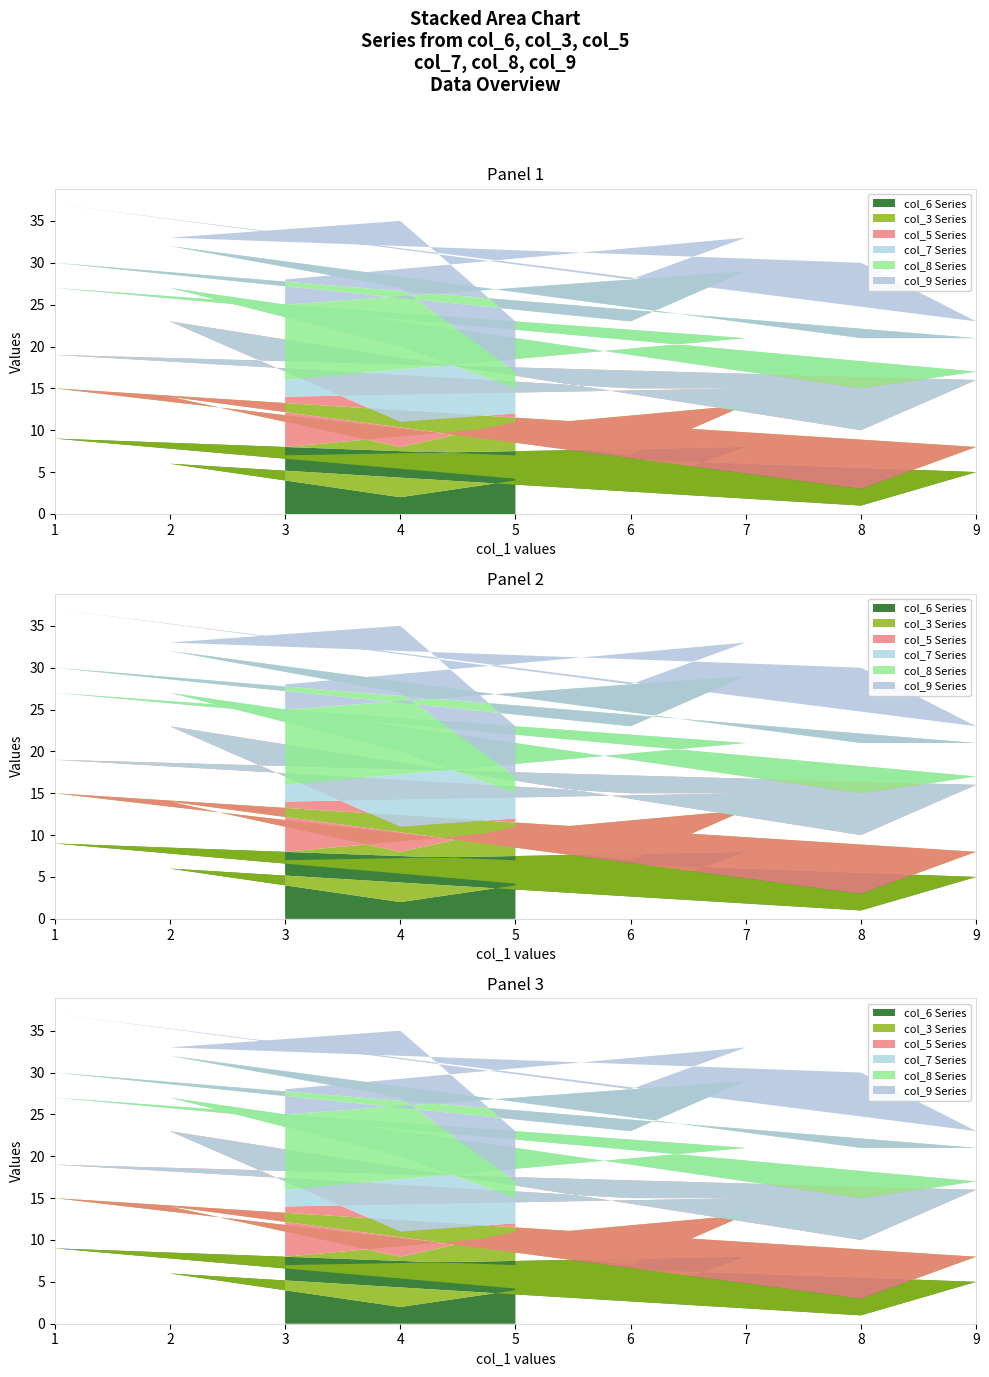

Reading right to left, list all the values displayed in this chart.

col_6: 4	2	6	1	5	9	3	8	7
col_3: 7	6	8	2	3	6	4	5	1
col_5: 1	3	9	7	8	4	8	2	6
col_7: 3	9	4	5	1	8	7	6	2
col_8: 2	7	5	6	4	3	1	8	9
col_9: 6	8	1	9	2	7	5	4	3